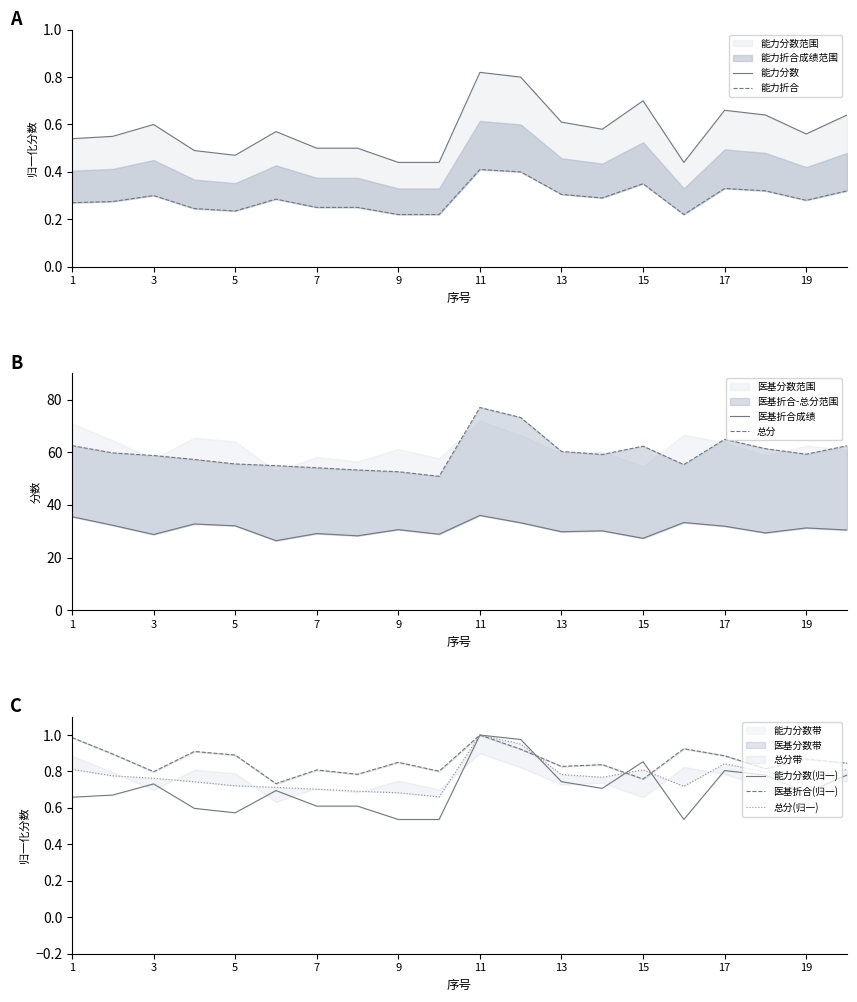

The 能力分数(归一) series shows 0.9 at 1. True or false?

False